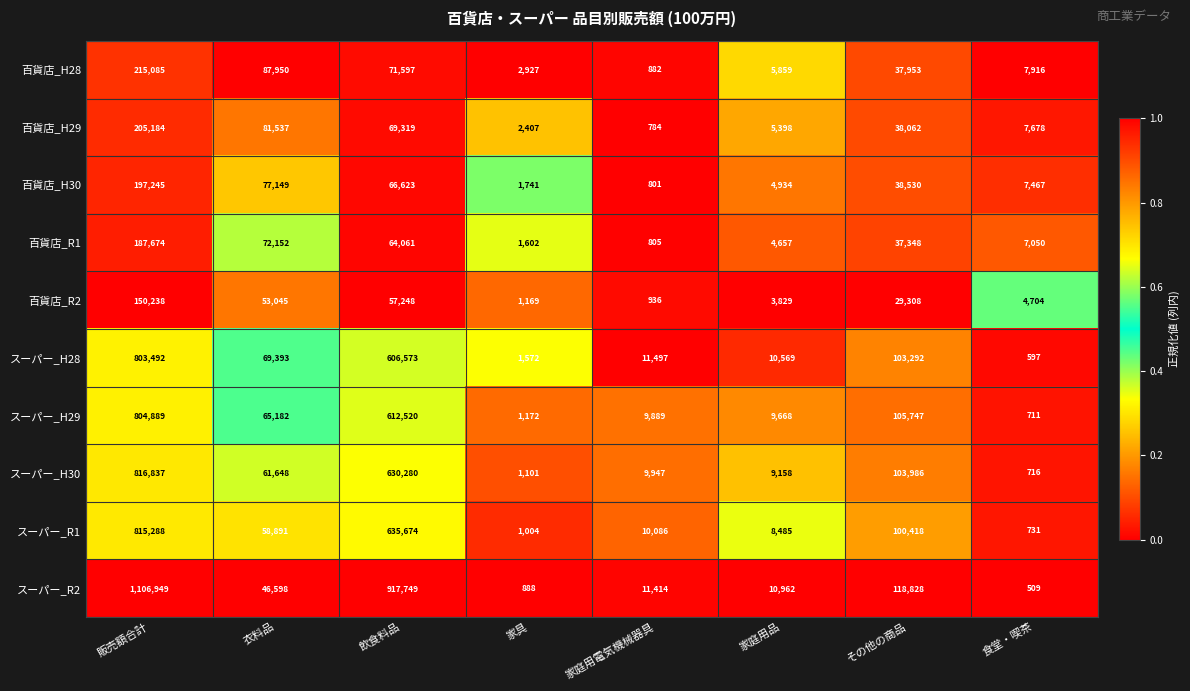

Which series has the largest range (max minus min)?

スーパー_R2